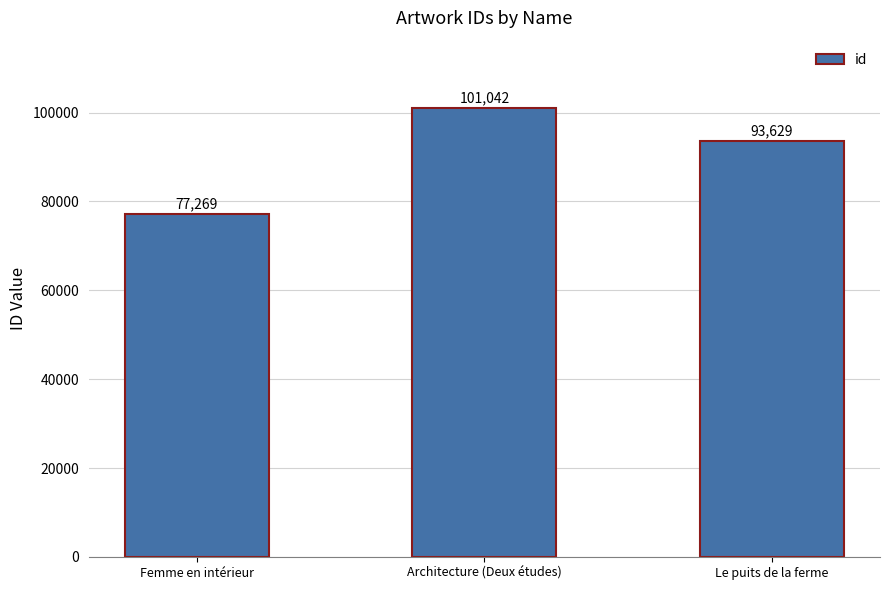

Reading left to right, what are all the values shown in this chart?

77269	101042	93629